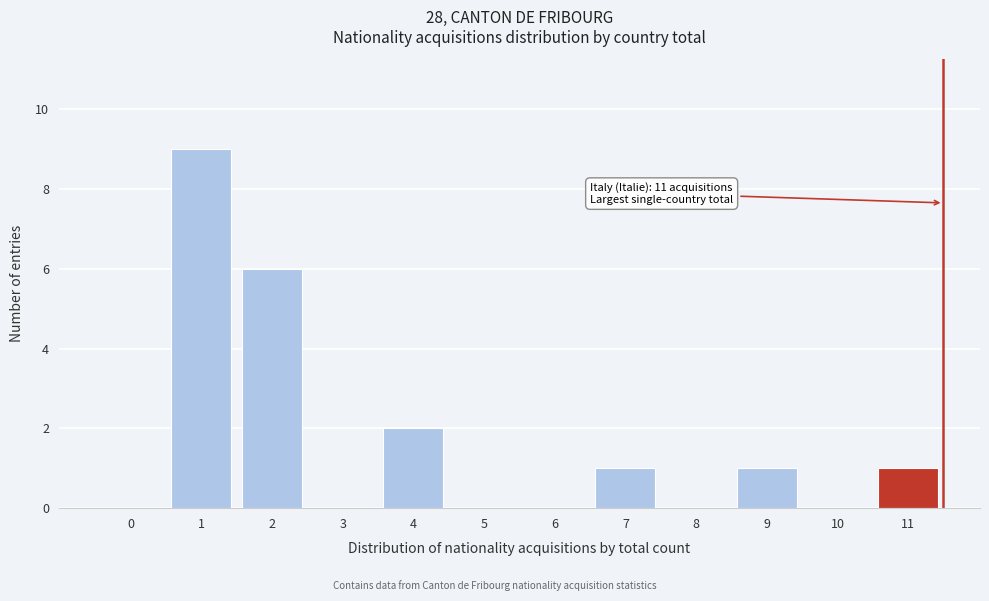

Reading left to right, what are all the values shown in this chart?

0=0	1=9	2=6	3=0	4=2	5=0	6=0	7=1	8=0	9=1	10=0	11=1